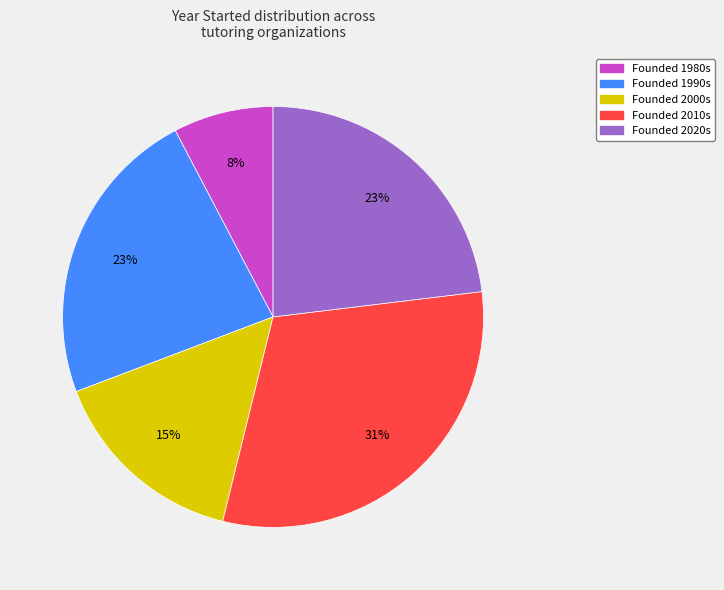

Is the sum of Founded 1980s and Founded 2020s greater than half?

No